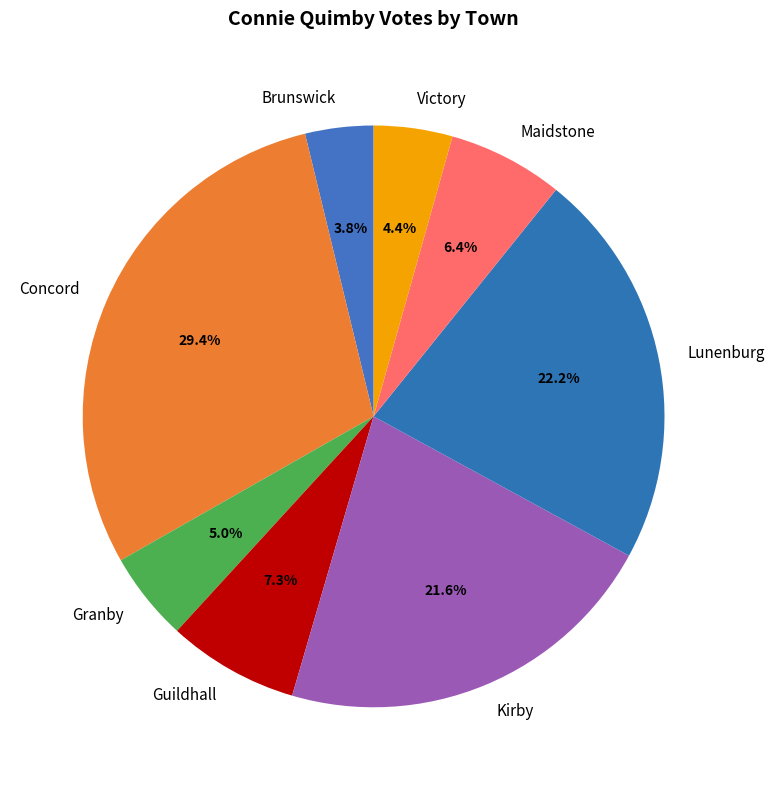

Between Concord and Maidstone, which is larger?

Concord